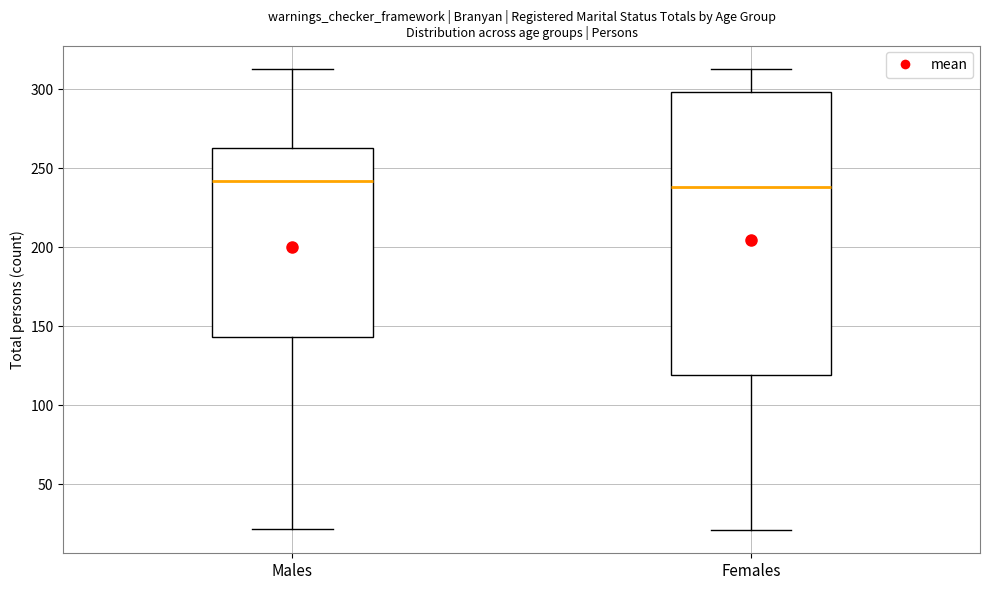

Reading left to right, read every box against the y-axis: the position of its median line, the range the box covers, and the ends of its whiskers. The values are not printed on the chart, so give them approximately, as read against the axis.

Males: median 240, box 145 to 265, whiskers 20 to 315
Females: median 240, box 120 to 300, whiskers 20 to 315